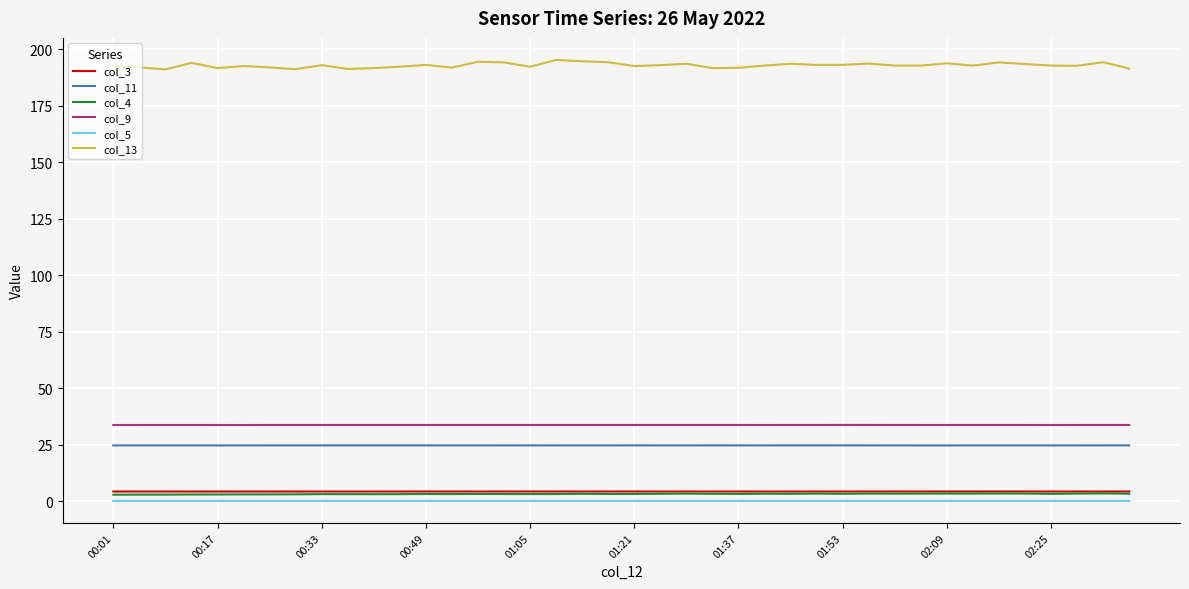

True or false: col_11 and col_4 cross at least once.

False